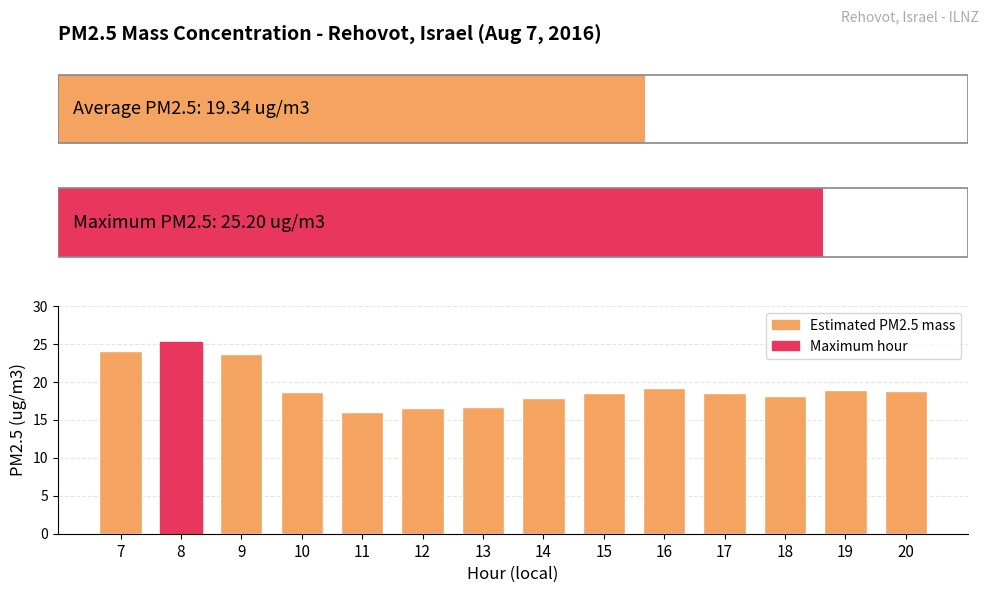

List the labels in order of value, largest first.

8, 7, 9, 16, 19, 20, 10, 15, 17, 18, 14, 13, 12, 11